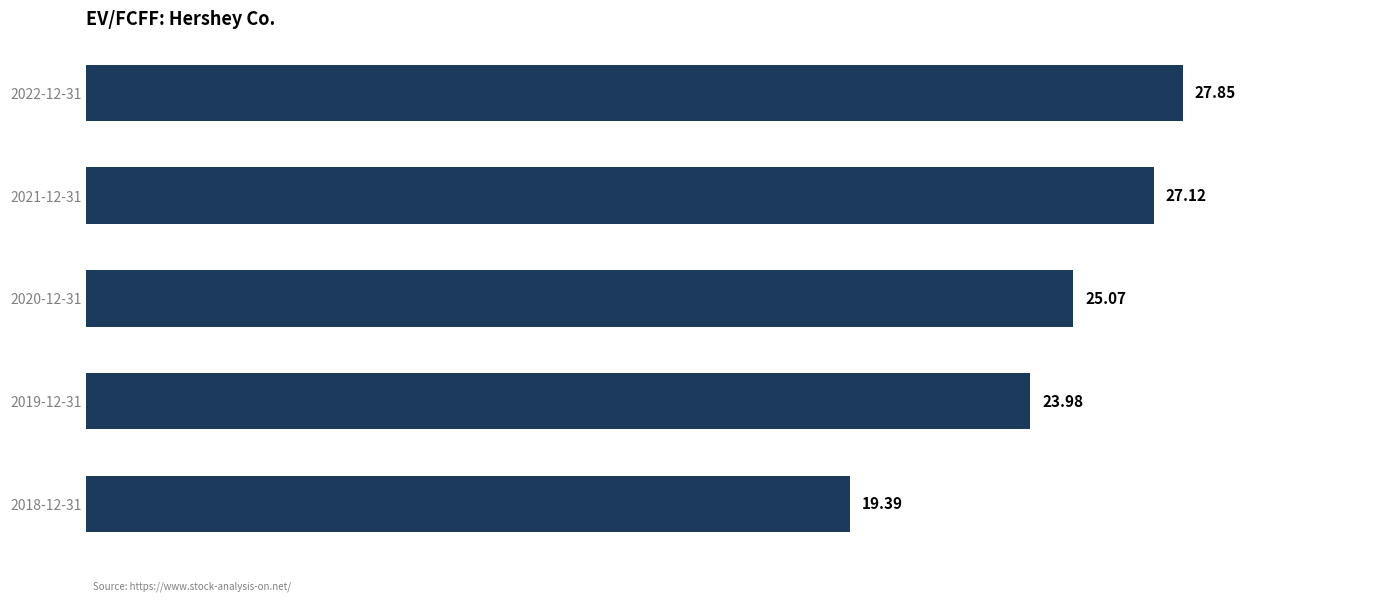

List the labels in order of value, largest first.

2022-12-31, 2021-12-31, 2020-12-31, 2019-12-31, 2018-12-31